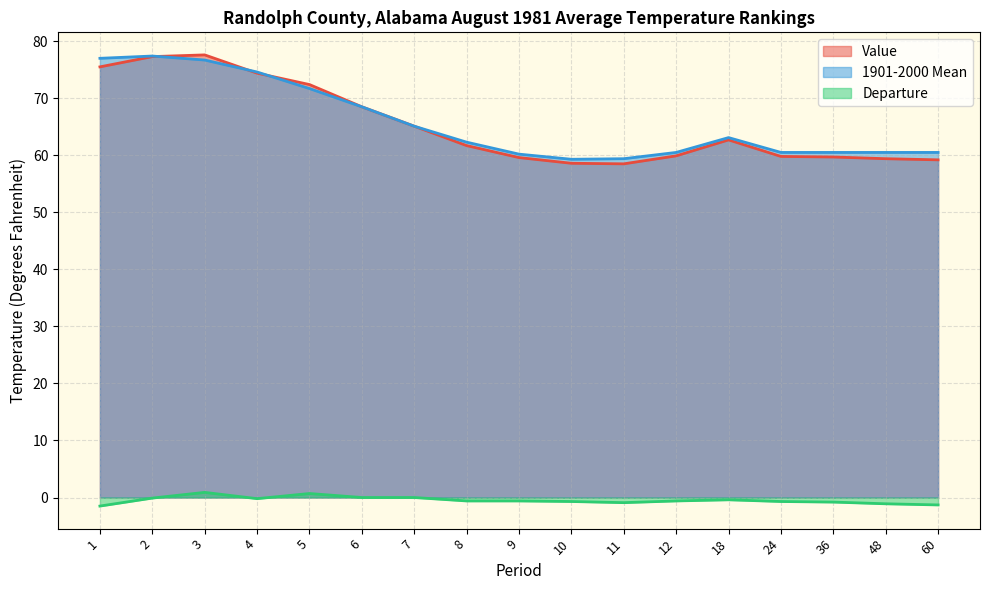

What is the sum of the 1901-2000 Mean values at 5 and 60?

132.2